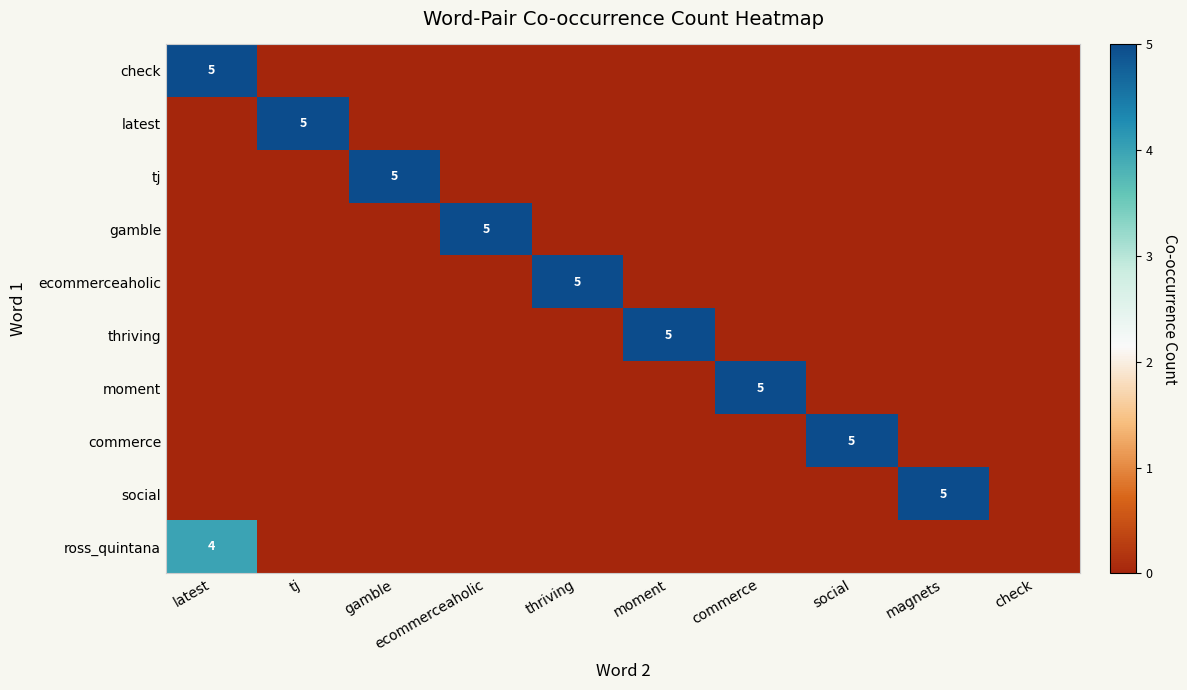

The thriving series shows 5 at moment. True or false?

True